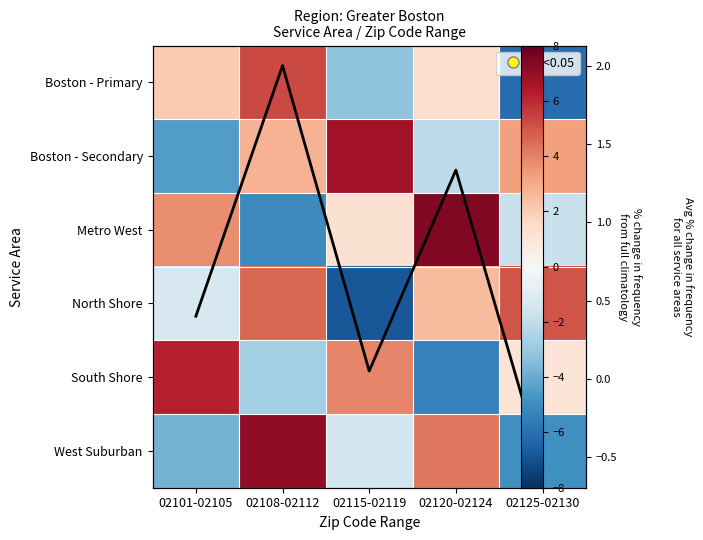

How many data points in Boston - Secondary are above 2?

3